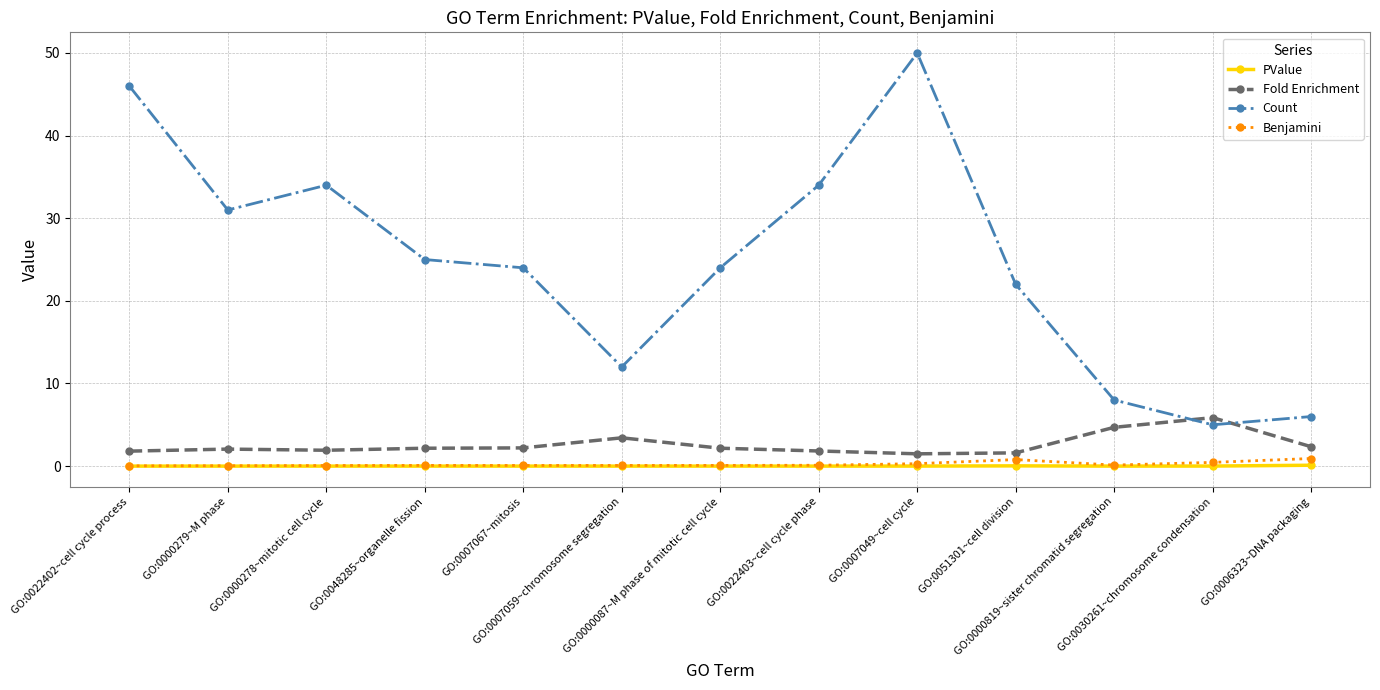

True or false: Count and PValue intersect in this chart.

False